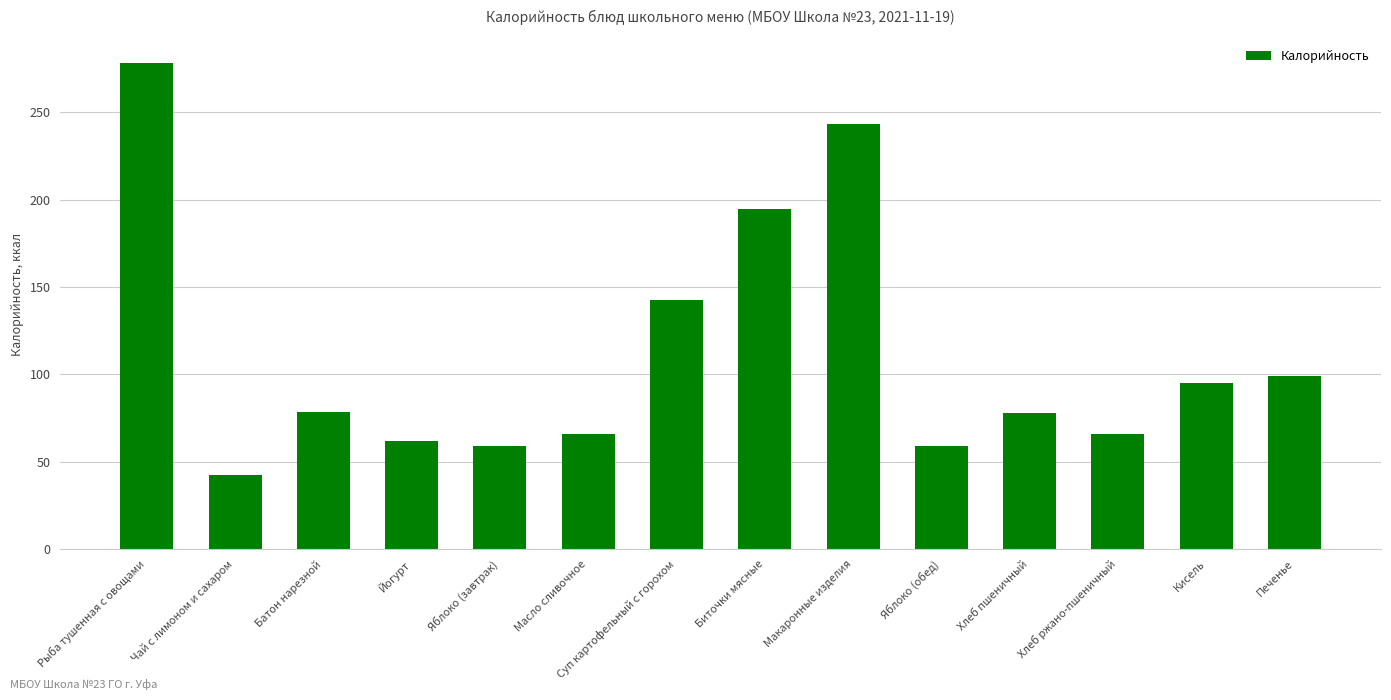

What is the label of the 13th bar from the right?

Чай с лимоном и сахаром